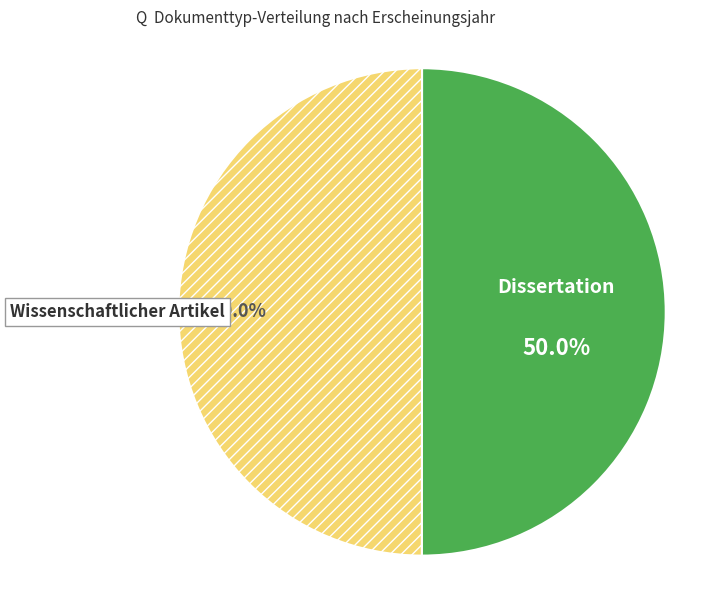

Approximately how many times larger is the value at Dissertation compared to Wissenschaftlicher Artikel?

1.0